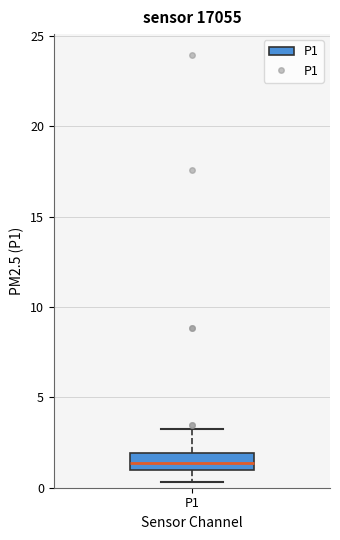

Where is the lower edge of the box for P1 on the y-axis? The values are not printed on the chart, so give them approximately, as read against the axis.

1.0